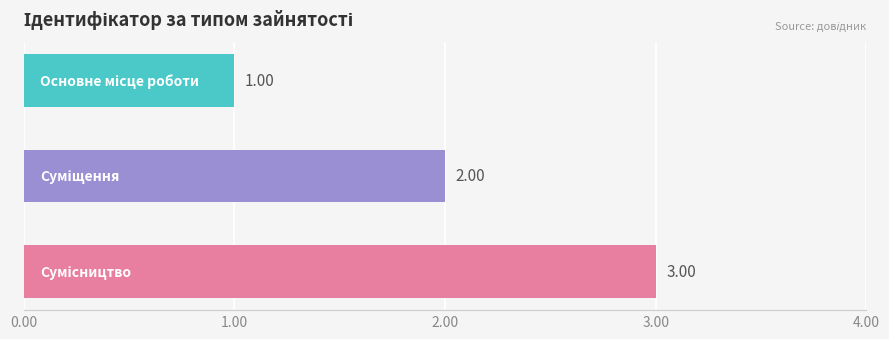

How many values are below 2?

1